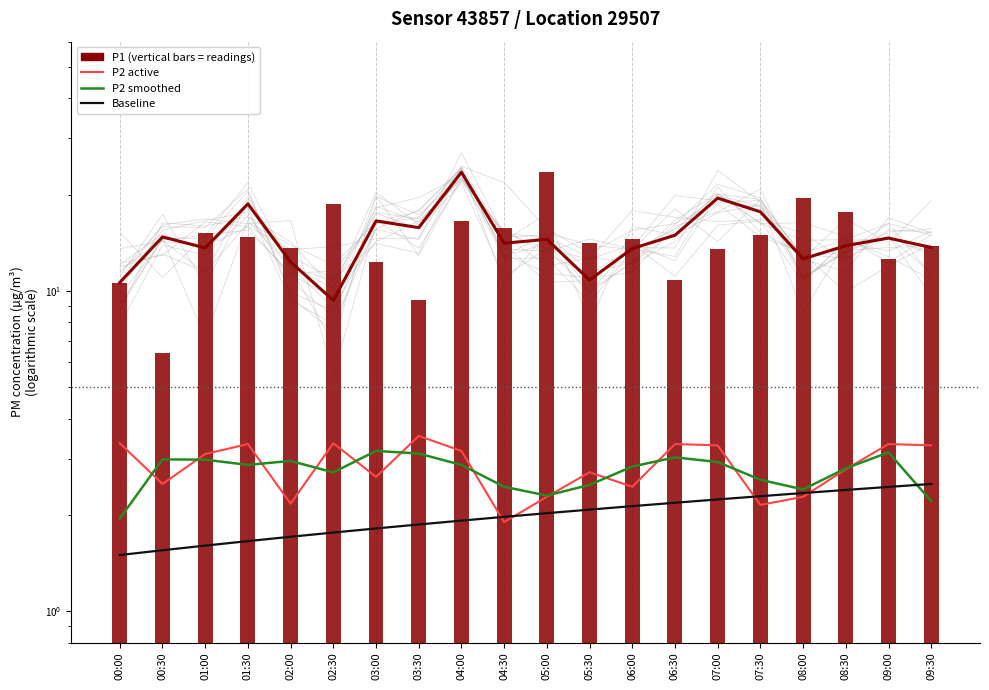

At 07:30, list the series in order from largest to smallest.

P1 (PM10 - total), P2 smoothed, Baseline, P2 (PM2.5 - active)